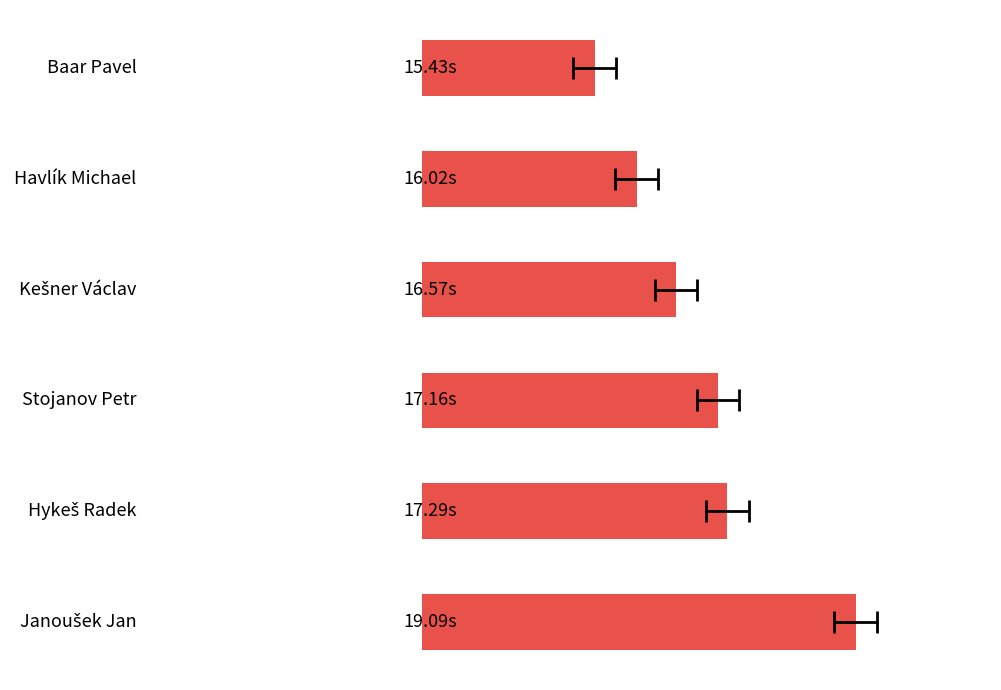

Between 13 and 16, which is larger?

16